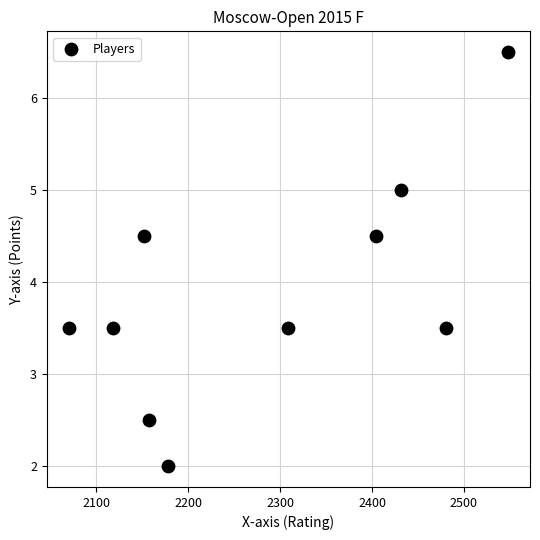

What is the range of X values (max minus min)?

478.0